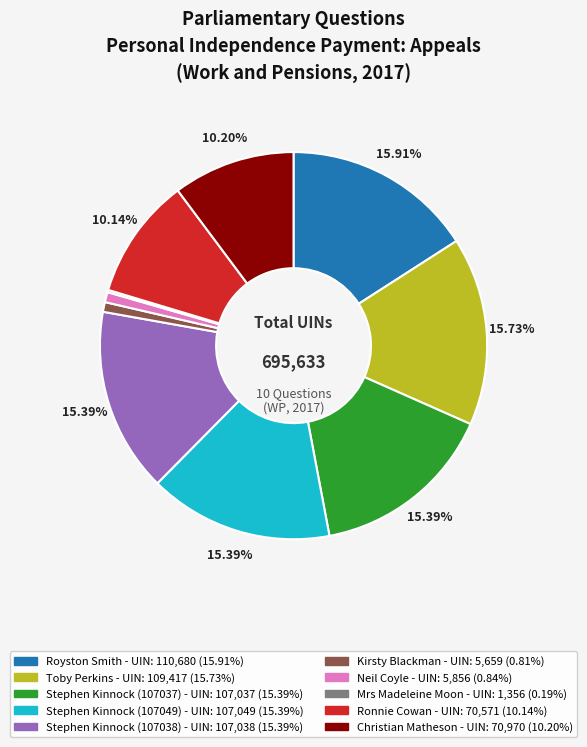

Do Neil Coyle and Christian Matheson together represent more than half of the pie?

No